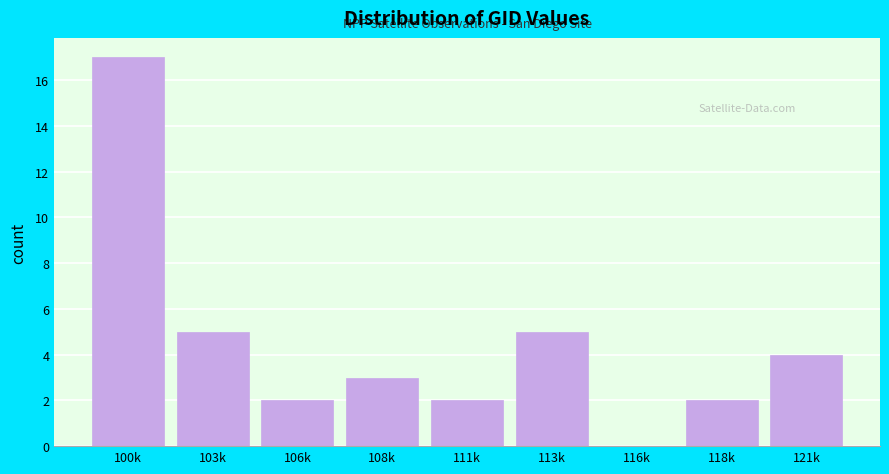

Reading right to left, what are all the values shown in this chart?

121k=4	118k=2	116k=0	113k=5	111k=2	108k=3	106k=2	103k=5	100k=17